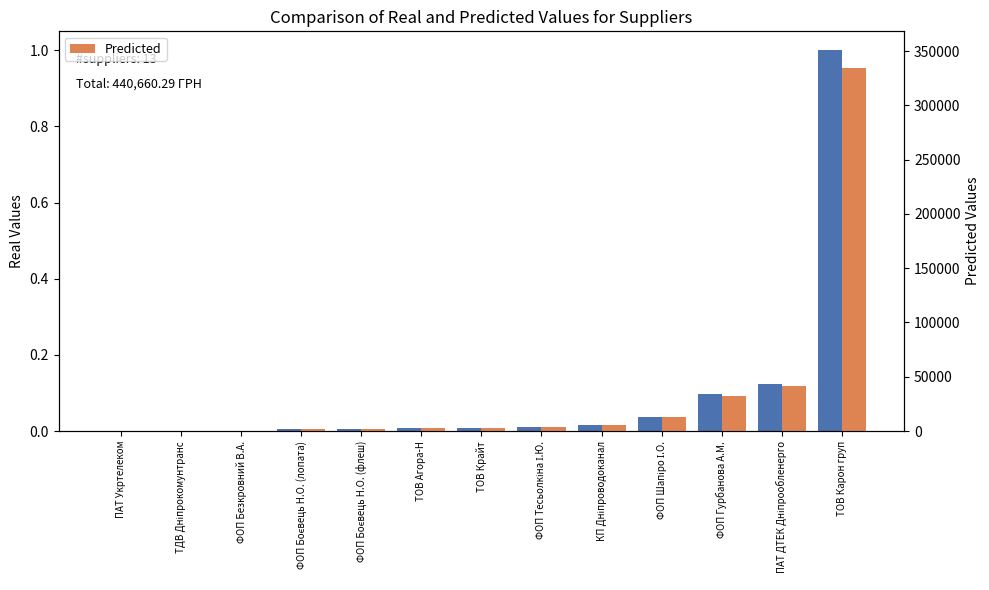

What is the spread (max minus min) of values at ФОП Безкровний В.А.?

390.0